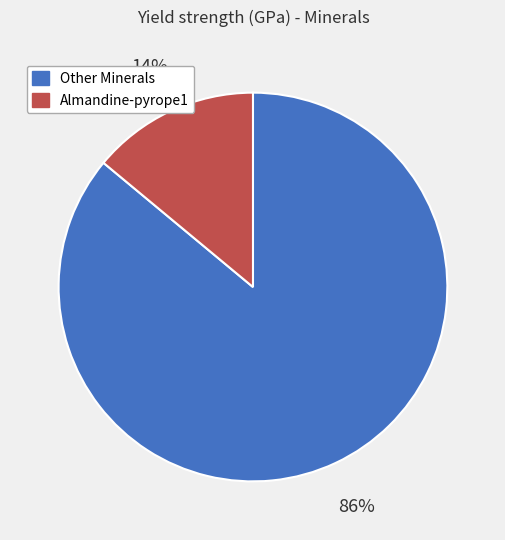

Between Almandine-pyrope1 and Other Minerals, which is larger?

Other Minerals